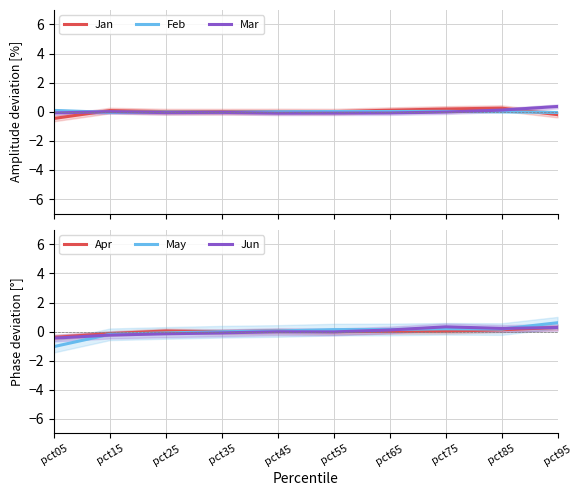

Reading right to left, extract all data points from this chart.

Jan: pct95=-0.2	pct85=0.2	pct75=0.2	pct65=0.1	pct55=0.0	pct45=0.0	pct35=0.0	pct25=0.0	pct15=0.1	pct05=-0.5
Feb: pct95=-0.0	pct85=-0.0	pct75=0.0	pct65=0.0	pct55=0.0	pct45=0.0	pct35=-0.0	pct25=-0.0	pct15=-0.0	pct05=0.1
Mar: pct95=0.4	pct85=0.1	pct75=-0.0	pct65=-0.1	pct55=-0.1	pct45=-0.1	pct35=-0.0	pct25=-0.1	pct15=0.0	pct05=-0.1
Apr: pct95=0.3	pct85=0.1	pct75=0.0	pct65=0.0	pct55=-0.0	pct45=0.0	pct35=-0.0	pct25=0.0	pct15=-0.1	pct05=-0.4
May: pct95=0.6	pct85=0.2	pct75=0.2	pct65=0.1	pct55=0.1	pct45=0.0	pct35=-0.0	pct25=-0.1	pct15=-0.2	pct05=-1.0
Jun: pct95=0.3	pct85=0.2	pct75=0.3	pct65=0.1	pct55=-0.0	pct45=-0.0	pct35=-0.1	pct25=-0.1	pct15=-0.2	pct05=-0.4